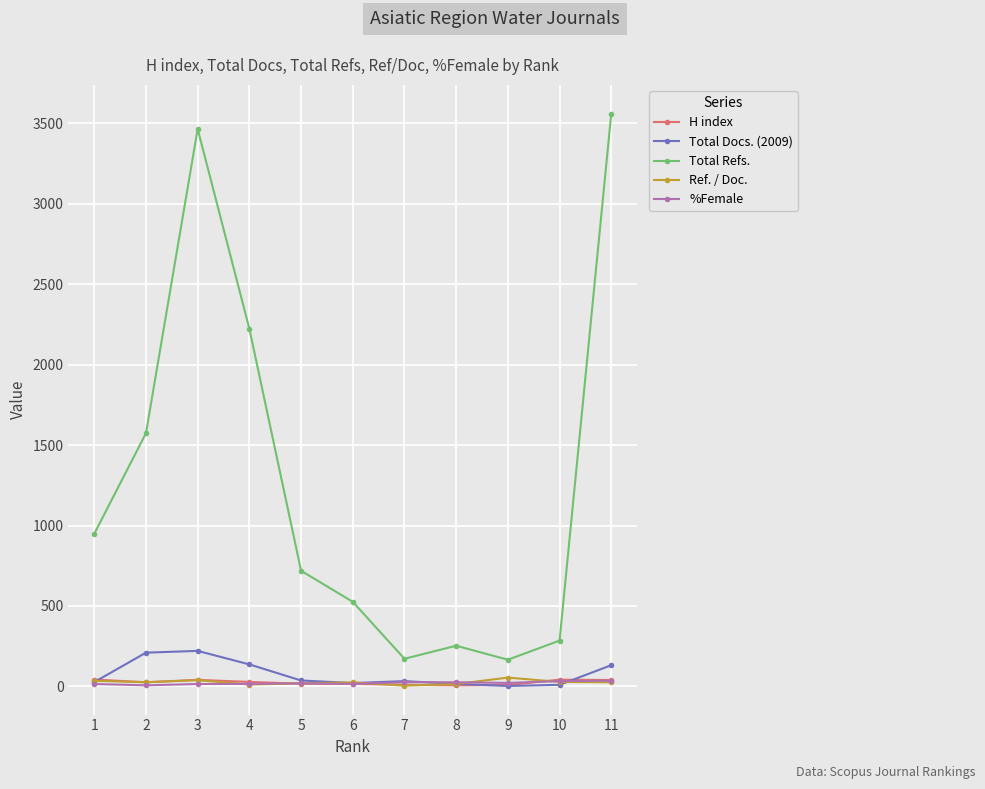

In Total Refs., how many points are higher than both neighbors (excluding endpoints)?

2